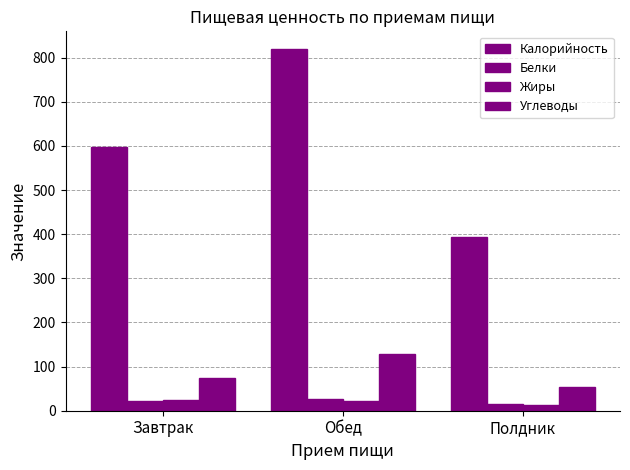

At Завтрак, list the series in order from smallest to largest.

Белки, Жиры, Углеводы, Калорийность